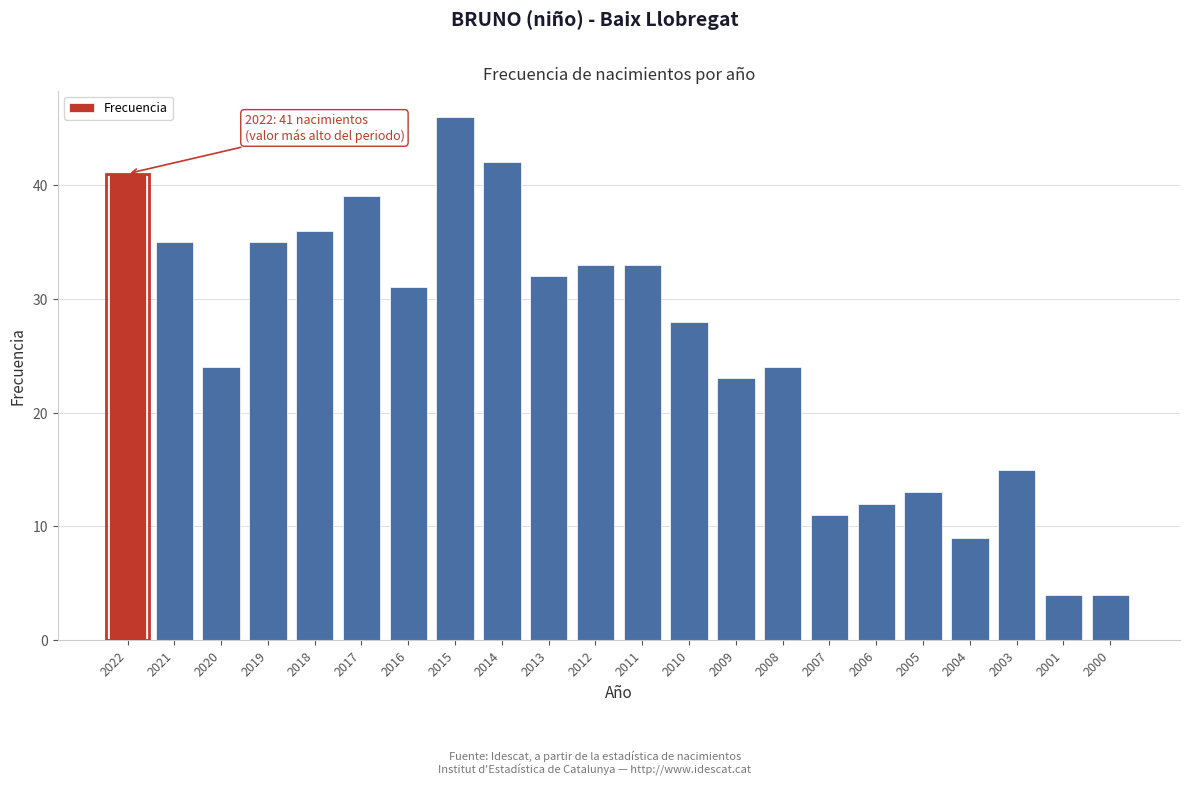

Reading left to right, transcribe all the data shown in this chart.

2022=41	2021=35	2020=24	2019=35	2018=36	2017=39	2016=31	2015=46	2014=42	2013=32	2012=33	2011=33	2010=28	2009=23	2008=24	2007=11	2006=12	2005=13	2004=9	2003=15	2001=4	2000=4